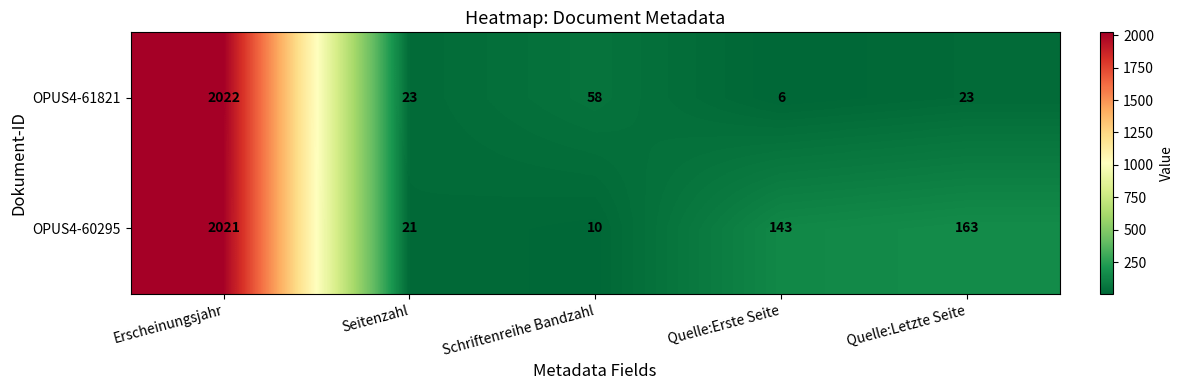

At which label is OPUS4-61821 closest to 1014?

Schriftenreihe Bandzahl